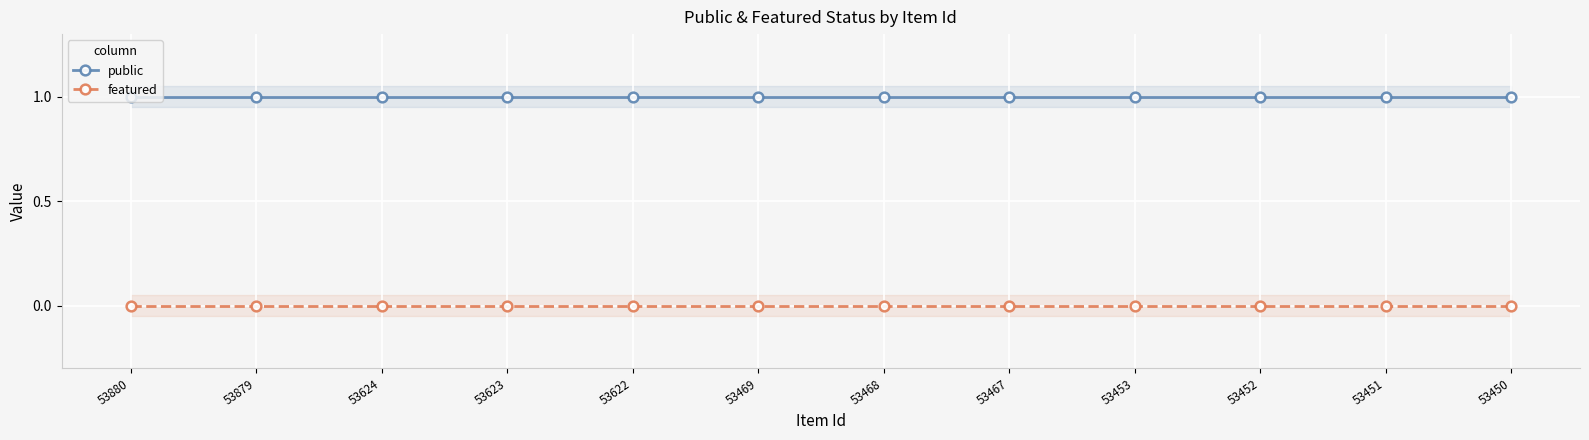

The public series shows 2 at 53451. True or false?

False